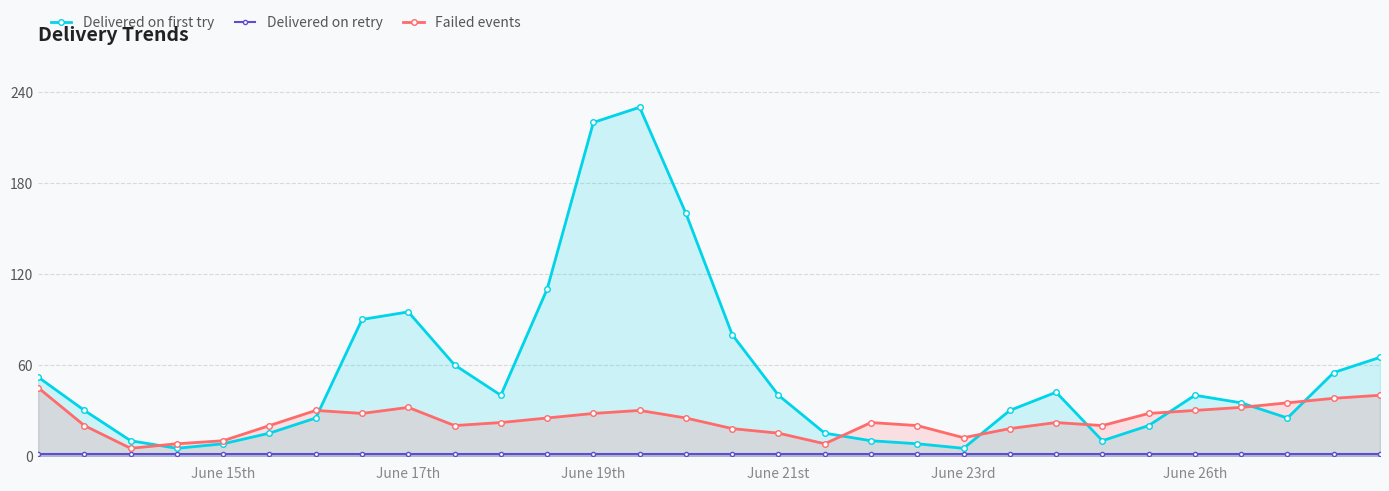

True or false: Delivered on first try and Delivered on retry cross at least once.

False